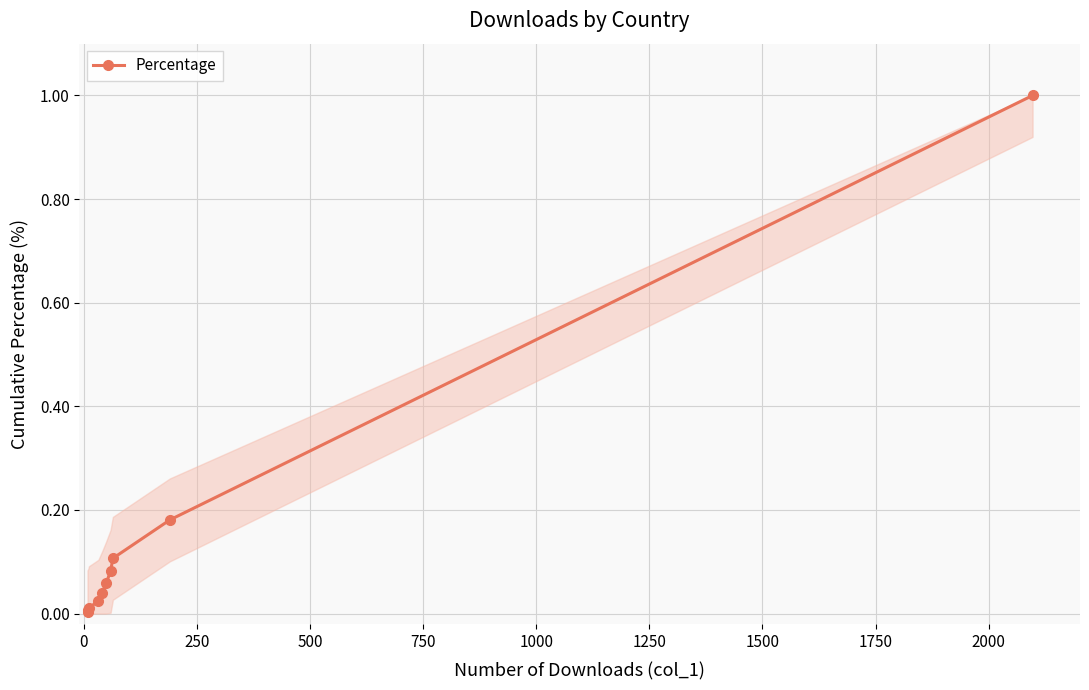

What is the difference between the maximum and second lowest values?

1.0